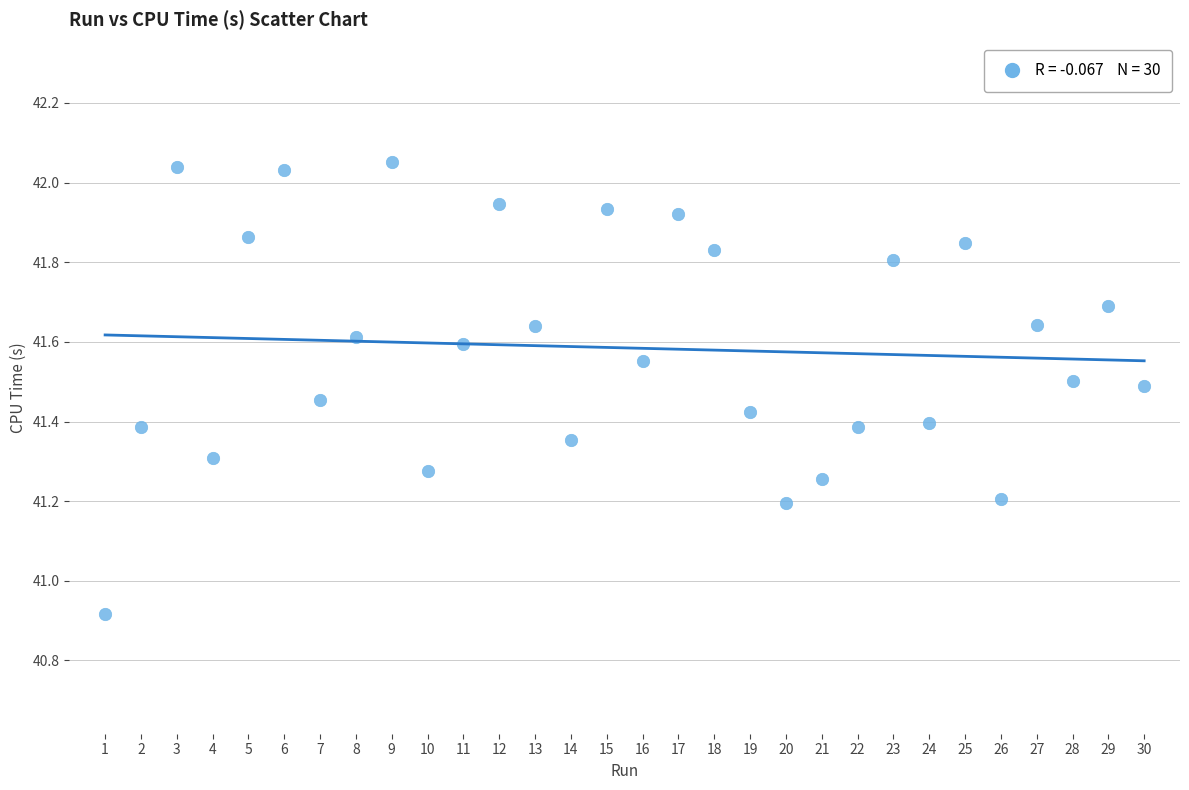

What Y value in the scatter plot is closest to 41?

40.9